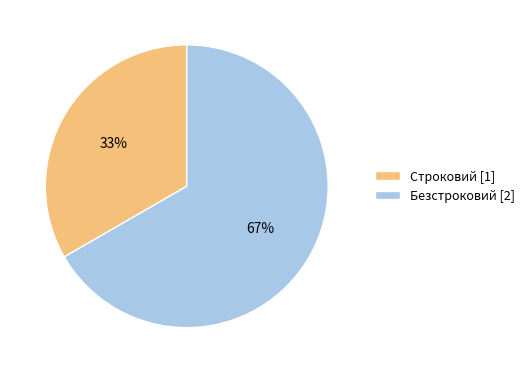

To the nearest percent, what is the average slice percentage?

50%